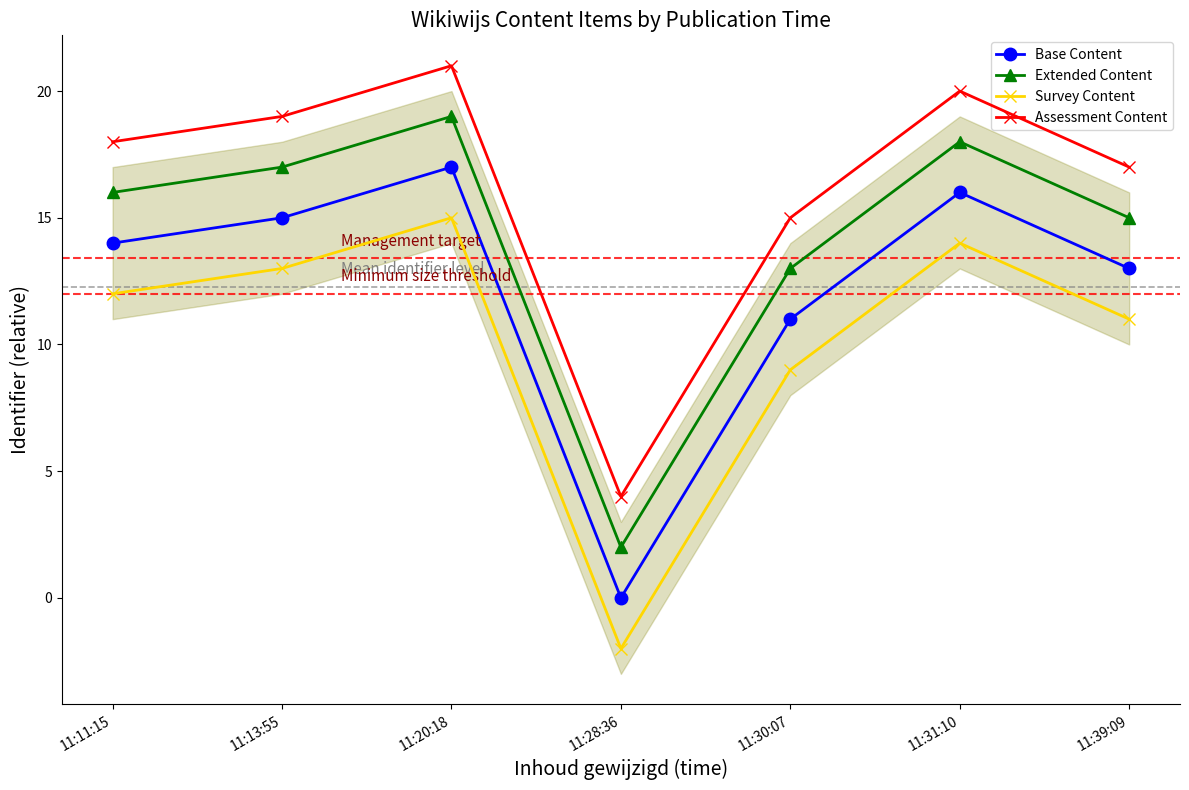

What is the difference between the highest and lowest values at 11:28:36?

6